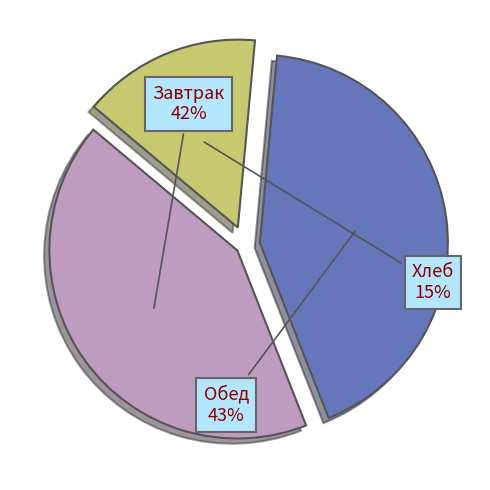

Count the number of slices in the pie.

3